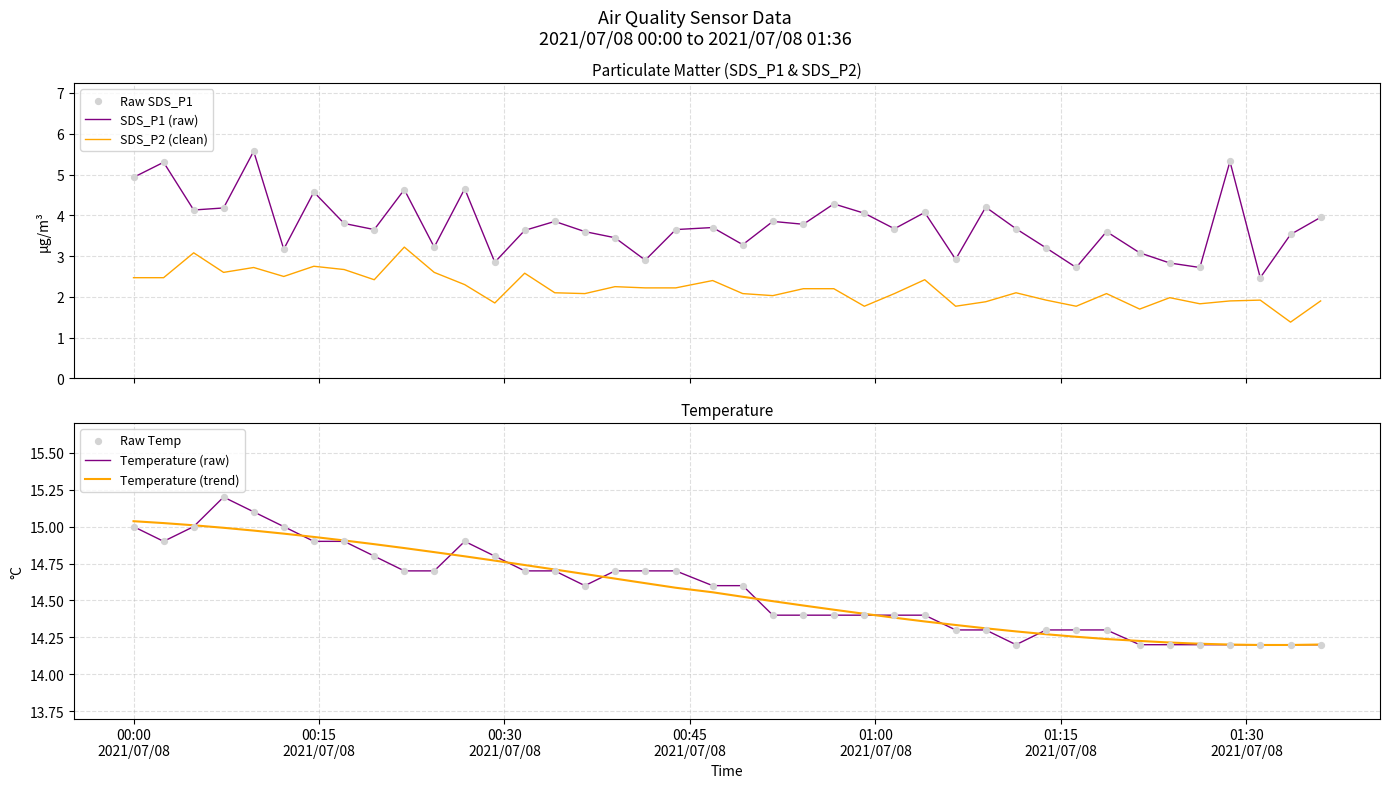

True or false: SDS_P2 (clean) and SDS_P1 (raw) cross at least once.

False